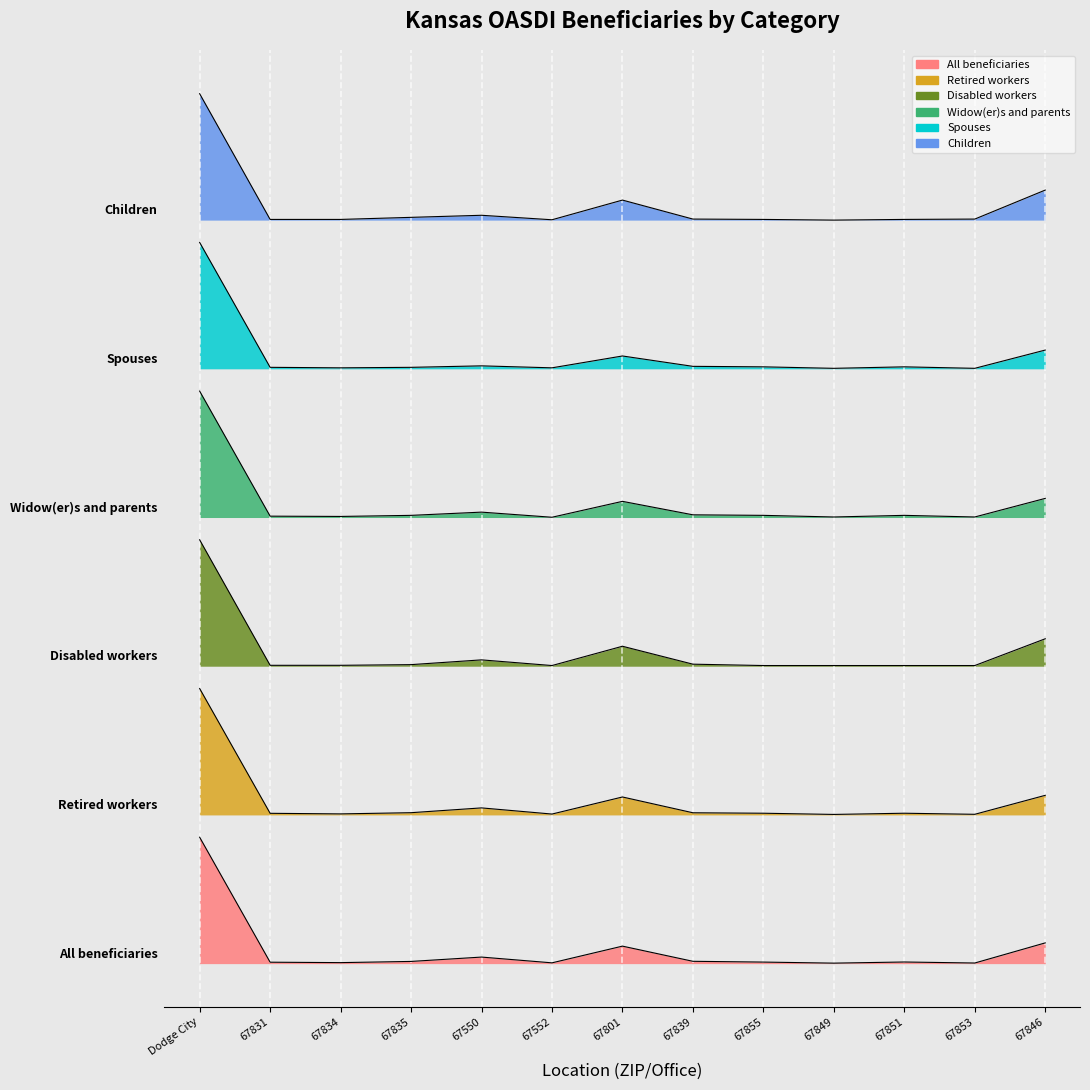

Read the Children value at 67853.

25034.8